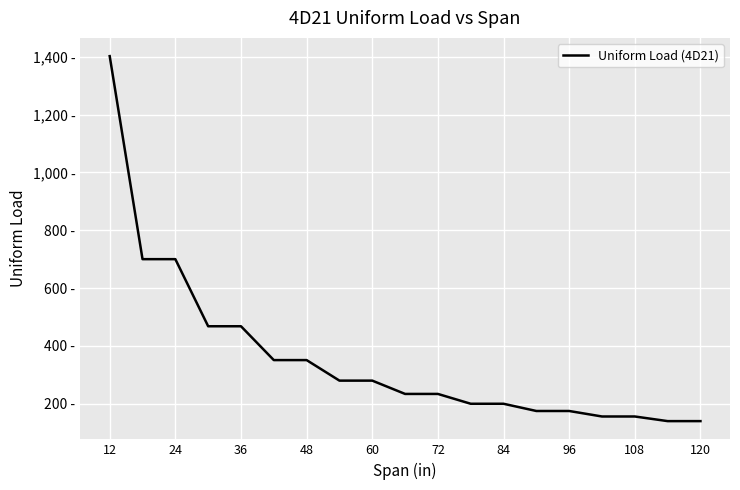

What is the average value?

358